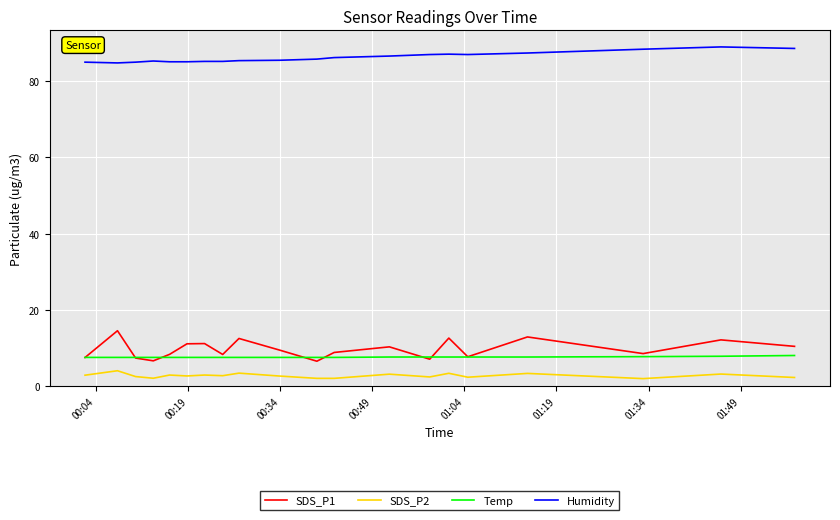

Which series has the largest total across all categories?

Humidity